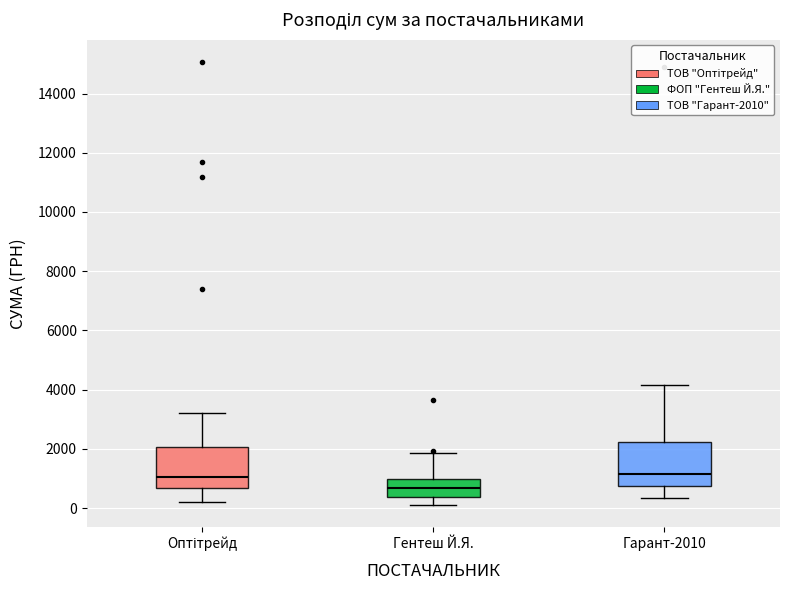

Where does the lower whisker of the box for Гентеш Й.Я. end on the y-axis? The values are not printed on the chart, so give them approximately, as read against the axis.

200